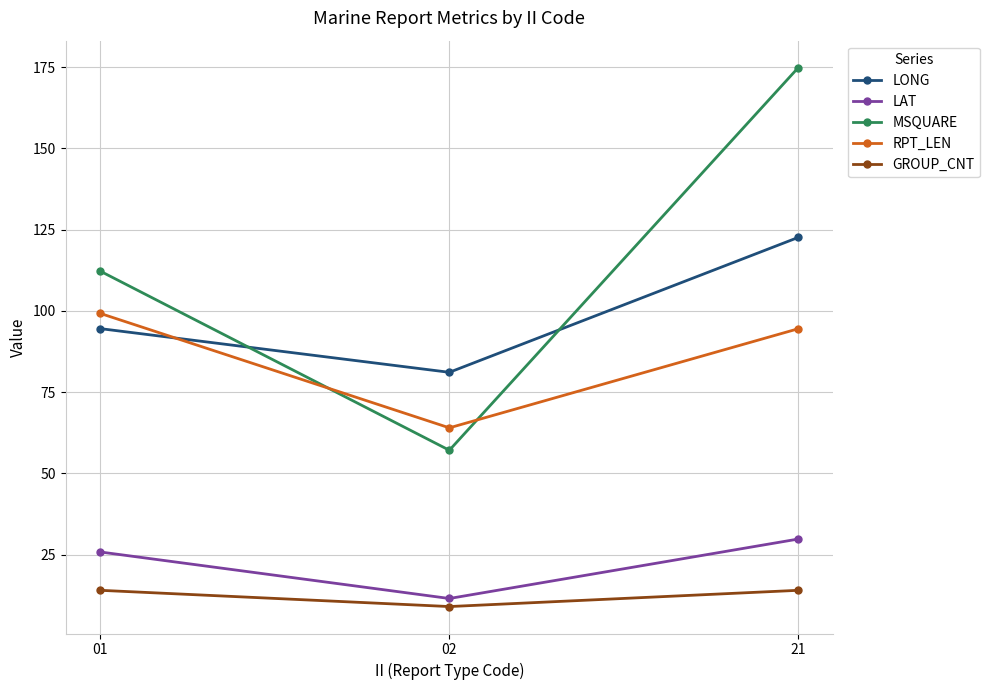

Reading left to right, extract all data points from this chart.

LONG: 01=94.5	02=81.1	21=122.6
LAT: 01=25.8	02=11.5	21=29.8
MSQUARE: 01=112.2	02=57.1	21=174.9
RPT_LEN: 01=99.2	02=64.0	21=94.5
GROUP_CNT: 01=14.0	02=9.0	21=14.0